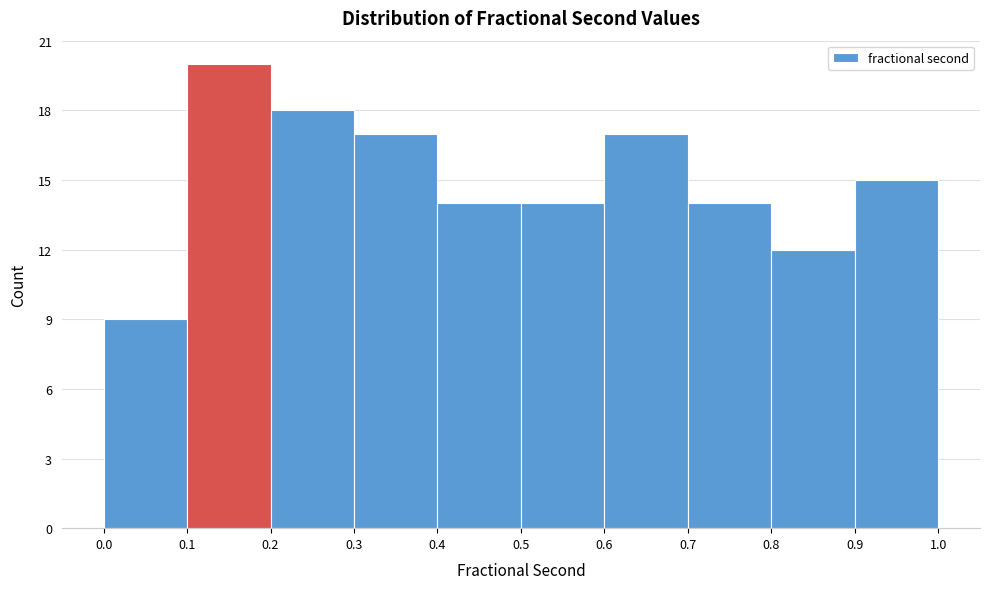

How tall is the bar that spans 0.9 to 1.0 on the x-axis? The values are not printed on the chart, so give them approximately, as read against the axis.

15